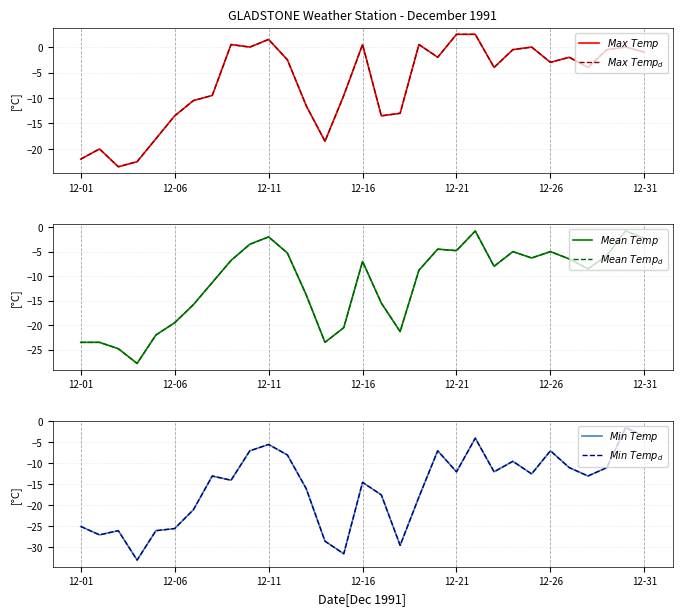

Is it true that $Max\ Temp_d$ equals 4.3 at 12-21?

False